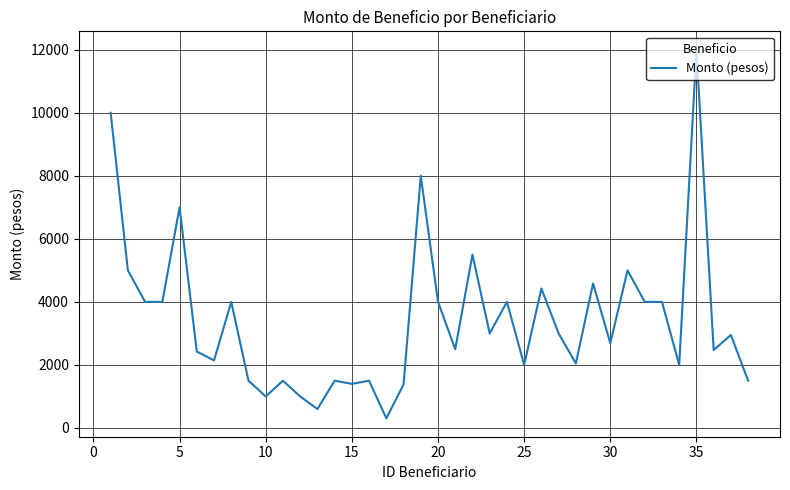

Does the chart display data point markers on the line(s)?

No